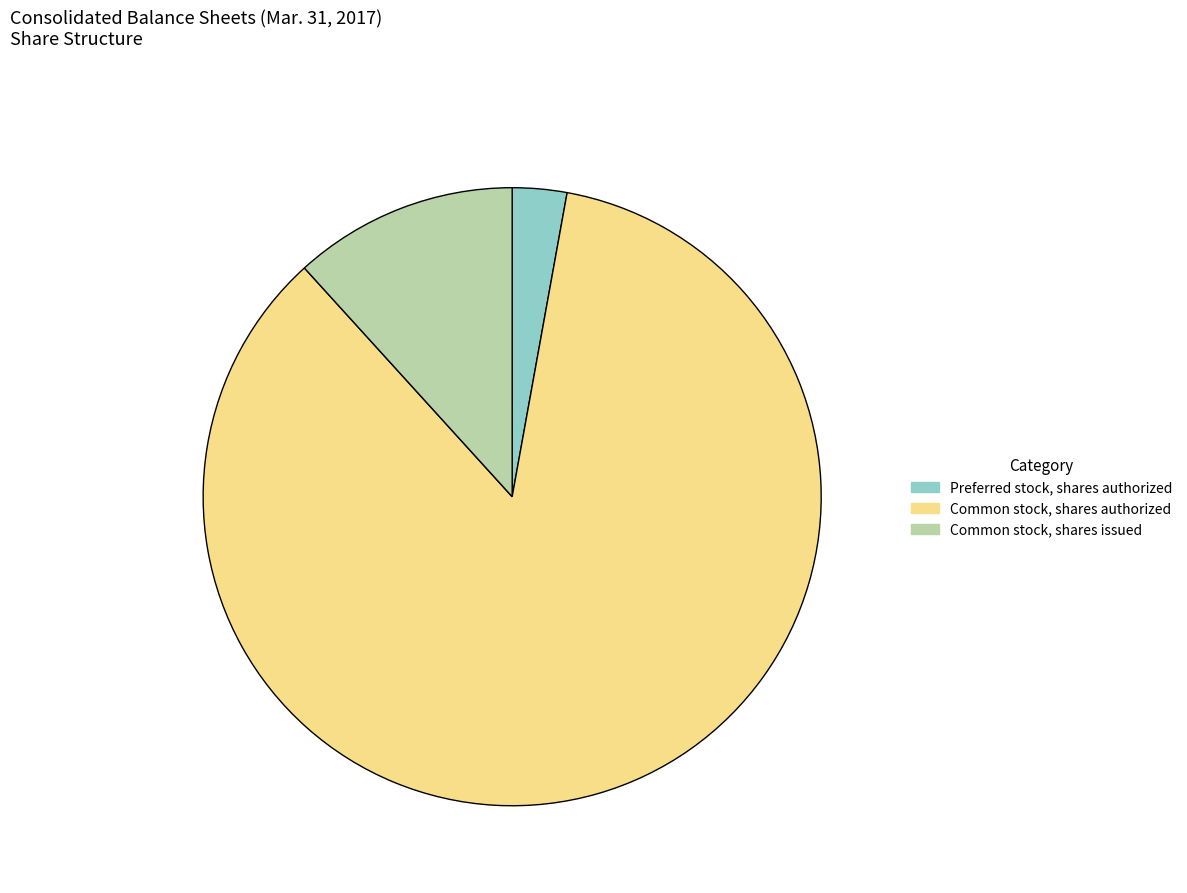

Rank the categories by value from highest to lowest.

Common stock, shares authorized, Common stock, shares issued, Preferred stock, shares authorized